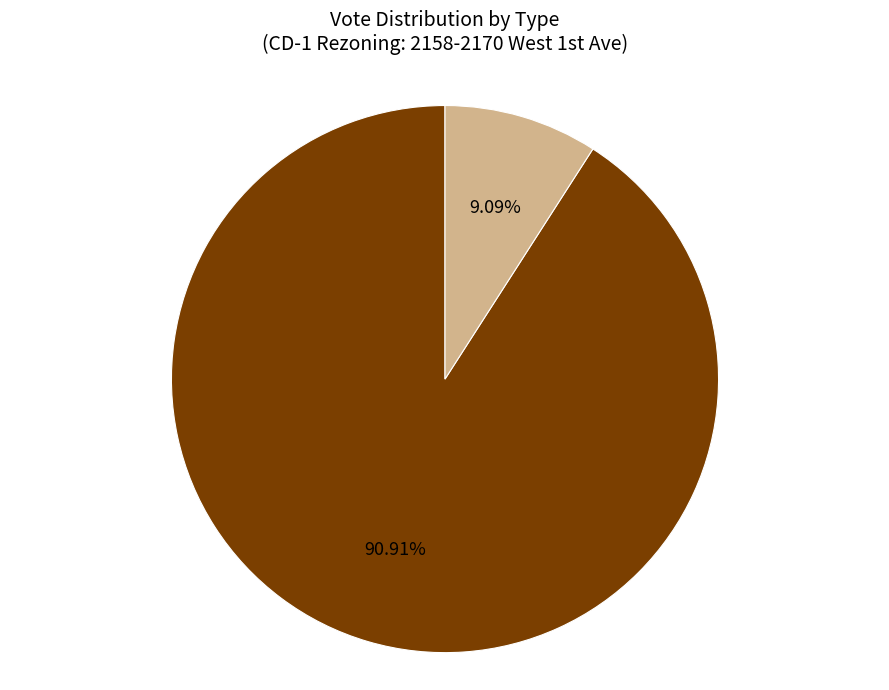

Is there any slice that represents more than half of the pie?

Yes